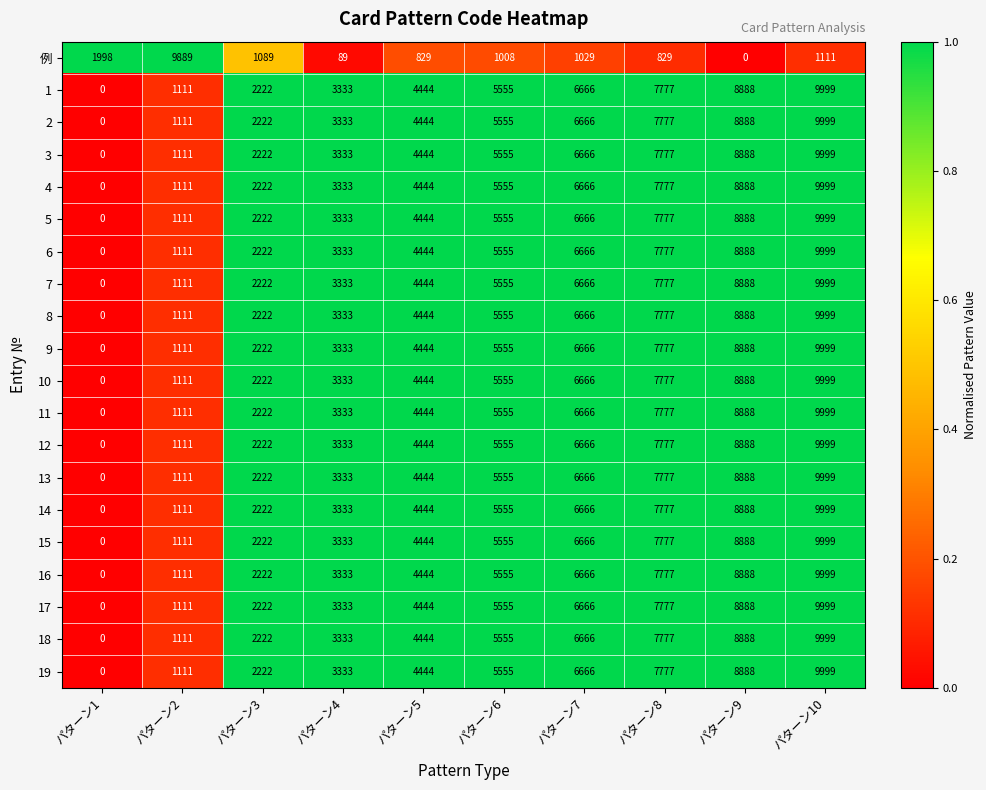

What is the greatest value displayed?

9999